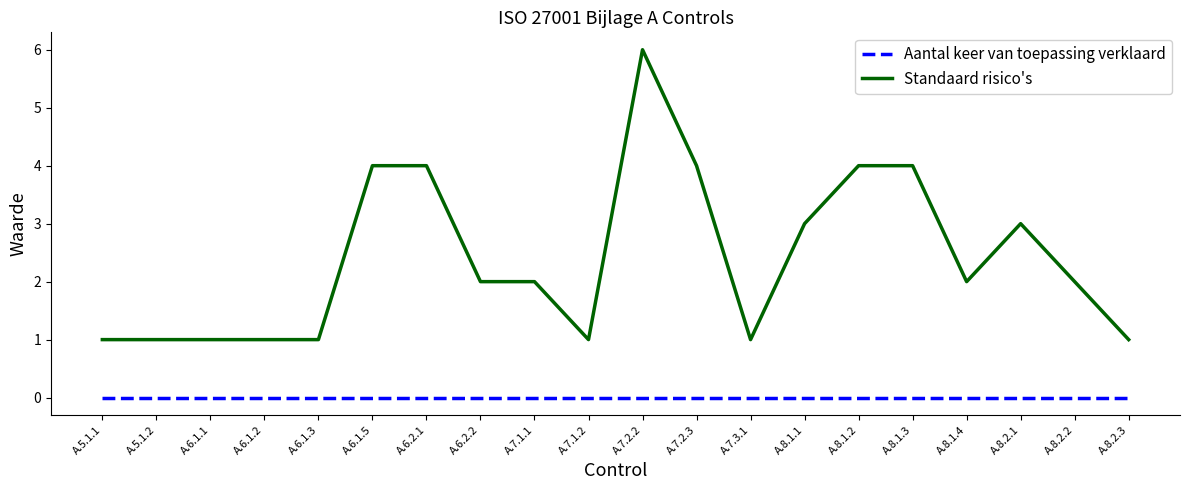

Reading left to right, list all the values displayed in this chart.

Aantal keer van toepassing verklaard: A.5.1.1=0	A.5.1.2=0	A.6.1.1=0	A.6.1.2=0	A.6.1.3=0	A.6.1.5=0	A.6.2.1=0	A.6.2.2=0	A.7.1.1=0	A.7.1.2=0	A.7.2.2=0	A.7.2.3=0	A.7.3.1=0	A.8.1.1=0	A.8.1.2=0	A.8.1.3=0	A.8.1.4=0	A.8.2.1=0	A.8.2.2=0	A.8.2.3=0
Standaard risico's: A.5.1.1=1	A.5.1.2=1	A.6.1.1=1	A.6.1.2=1	A.6.1.3=1	A.6.1.5=4	A.6.2.1=4	A.6.2.2=2	A.7.1.1=2	A.7.1.2=1	A.7.2.2=6	A.7.2.3=4	A.7.3.1=1	A.8.1.1=3	A.8.1.2=4	A.8.1.3=4	A.8.1.4=2	A.8.2.1=3	A.8.2.2=2	A.8.2.3=1